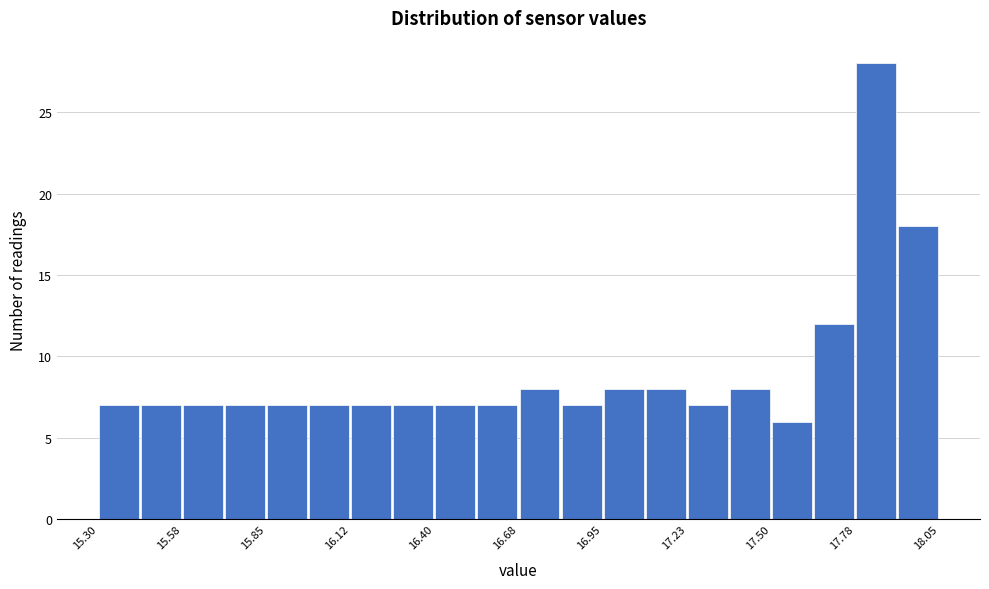

Read against the x-axis, roughly where is the centre of the tallest bar?

17.85